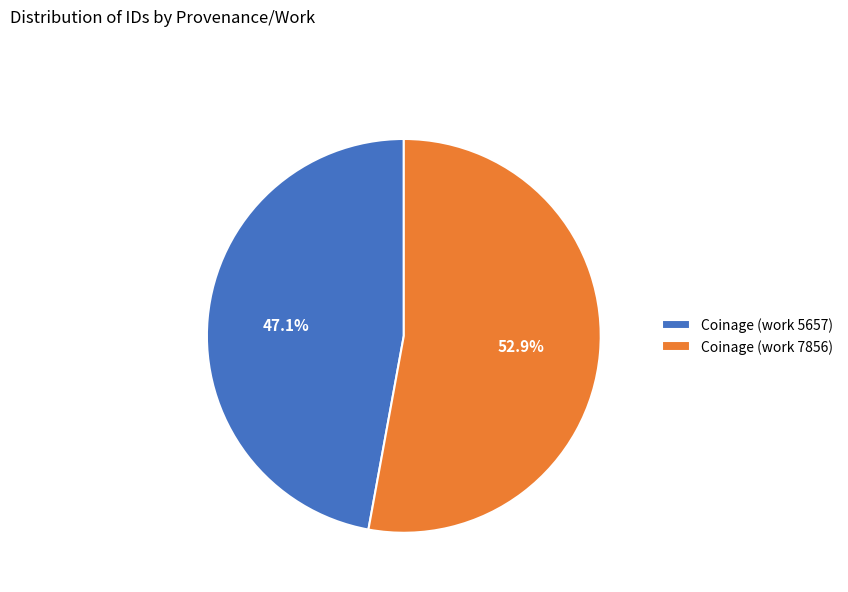

Rank the categories by value from lowest to highest.

Coinage (work 5657), Coinage (work 7856)